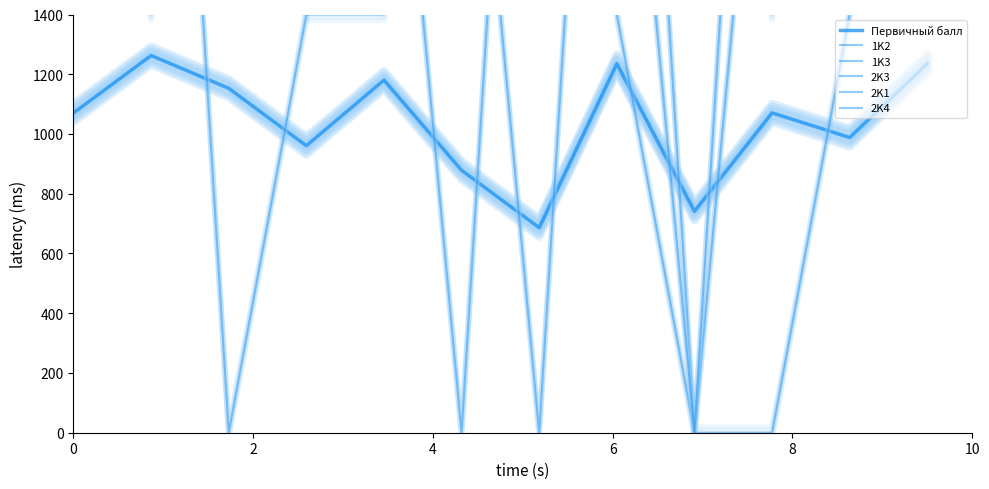

What is the value of the 2K3 point at the 1st from the left?

2800.0